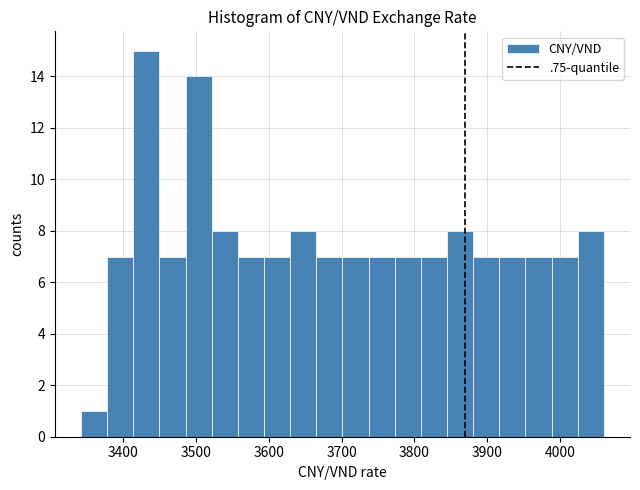

Around what value on the x-axis is the tallest bar? Give the approximate position of its centre, as read against the axis.

3430